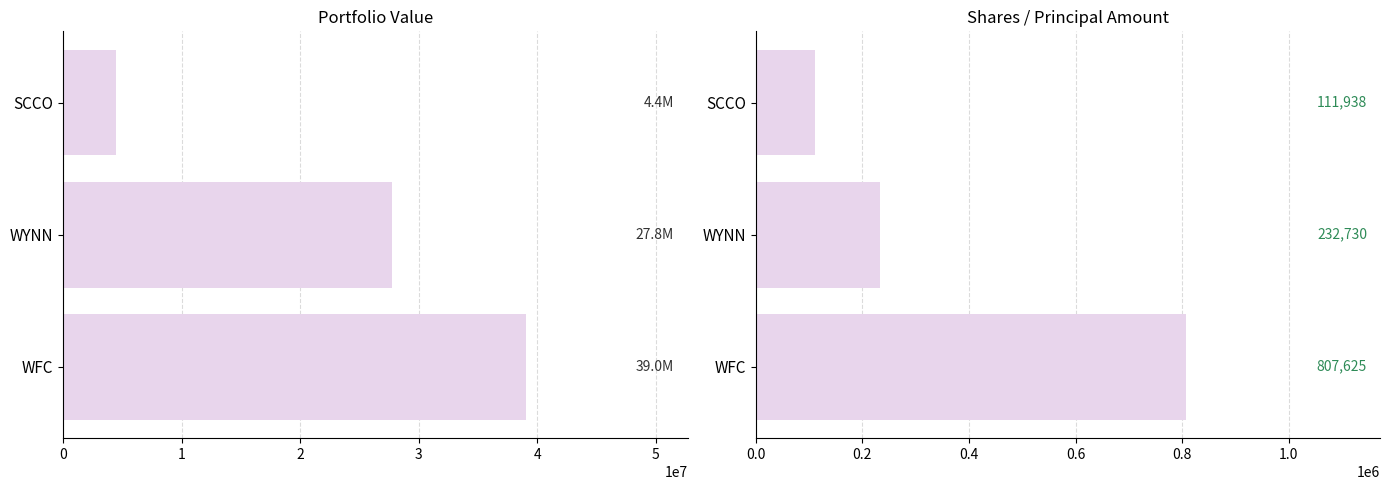

At how many categories does at least one series exceed 24329931?

2